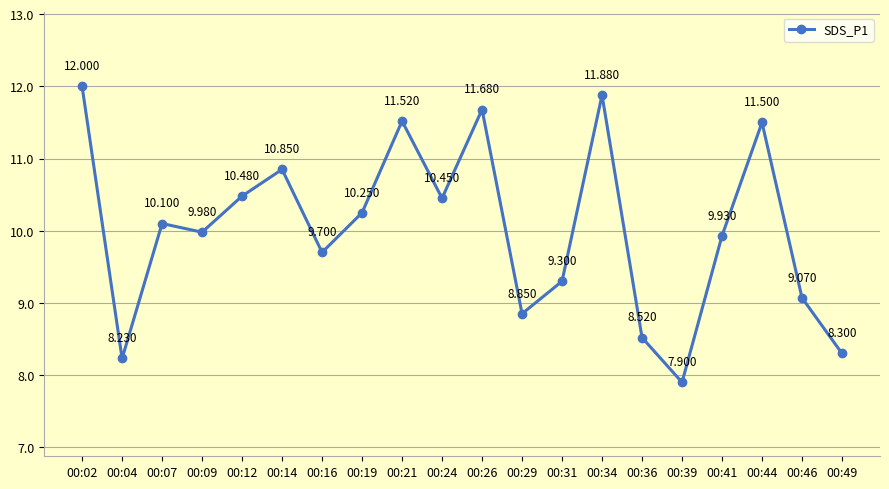

Reading right to left, extract all data points from this chart.

8.3	9.1	11.5	9.9	7.9	8.5	11.9	9.3	8.8	11.7	10.4	11.5	10.2	9.7	10.8	10.5	10.0	10.1	8.2	12.0